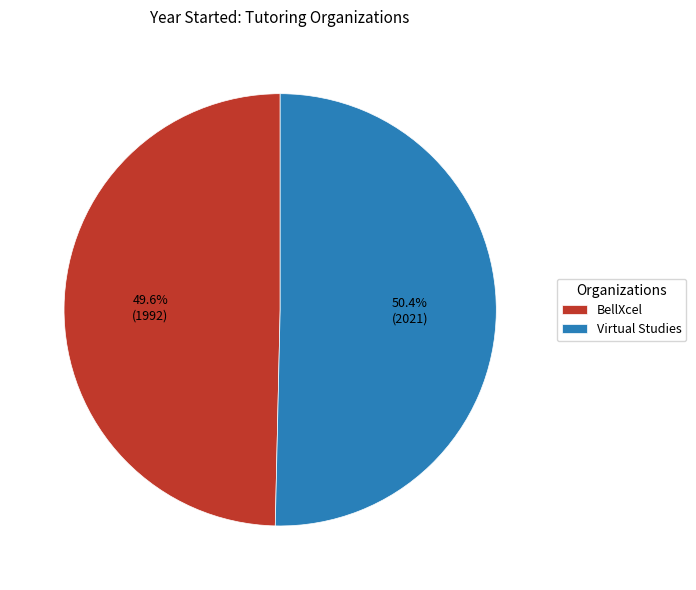

The Virtual Studies slice represents 50% of the pie. True or false?

True